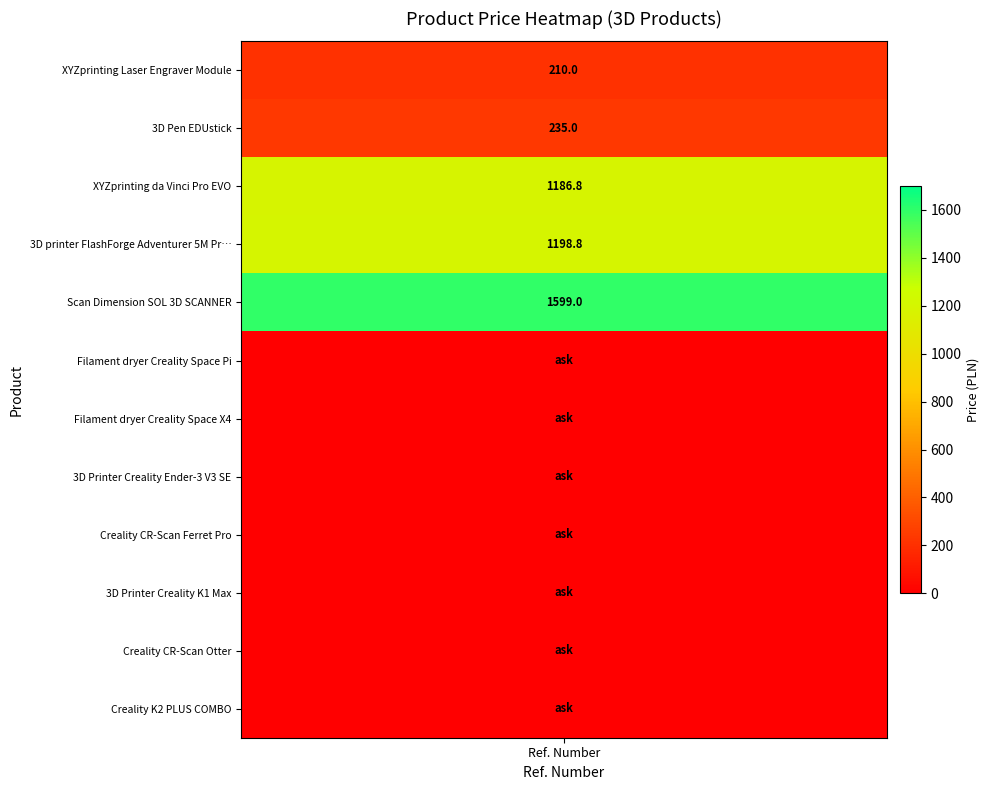

True or false: the data shows 0.0 at Filament dryer Creality Space X4.

True